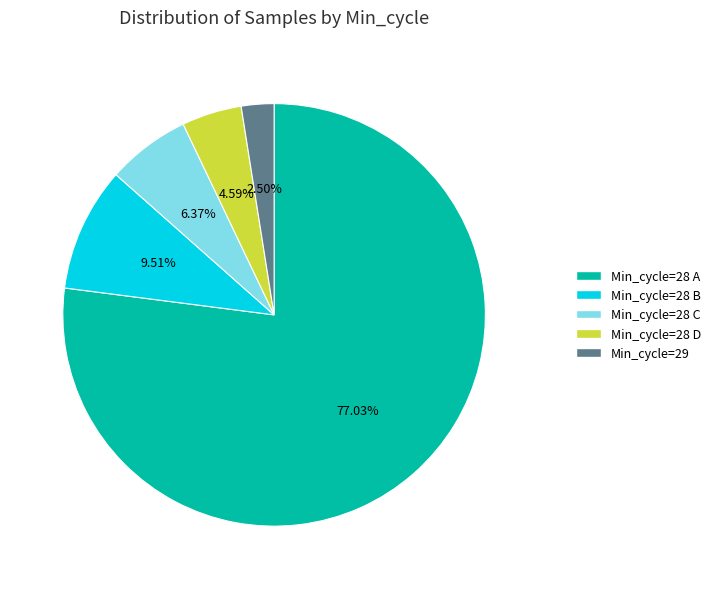

Approximately how many times larger is the value at Min_cycle=28 B compared to Min_cycle=29?

3.8